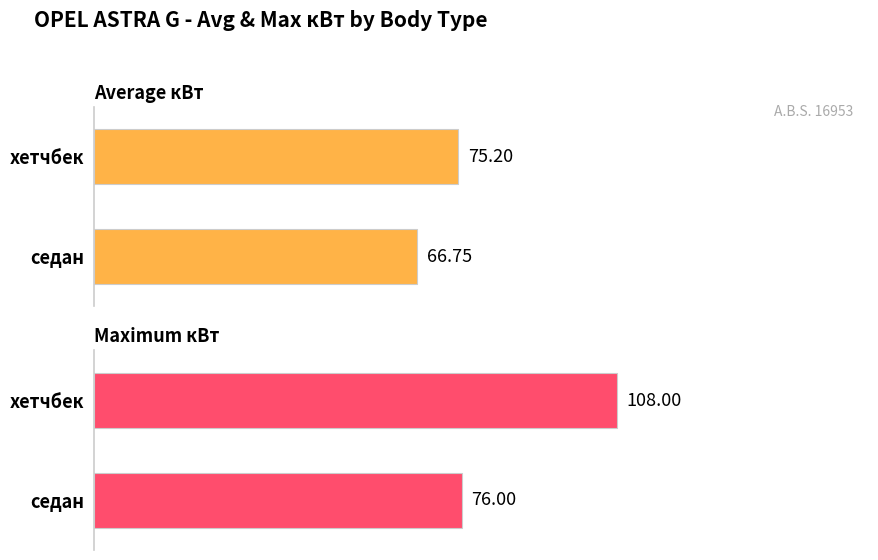

What is the value of the Maximum кВт bar at the 2nd from the left?

76.0